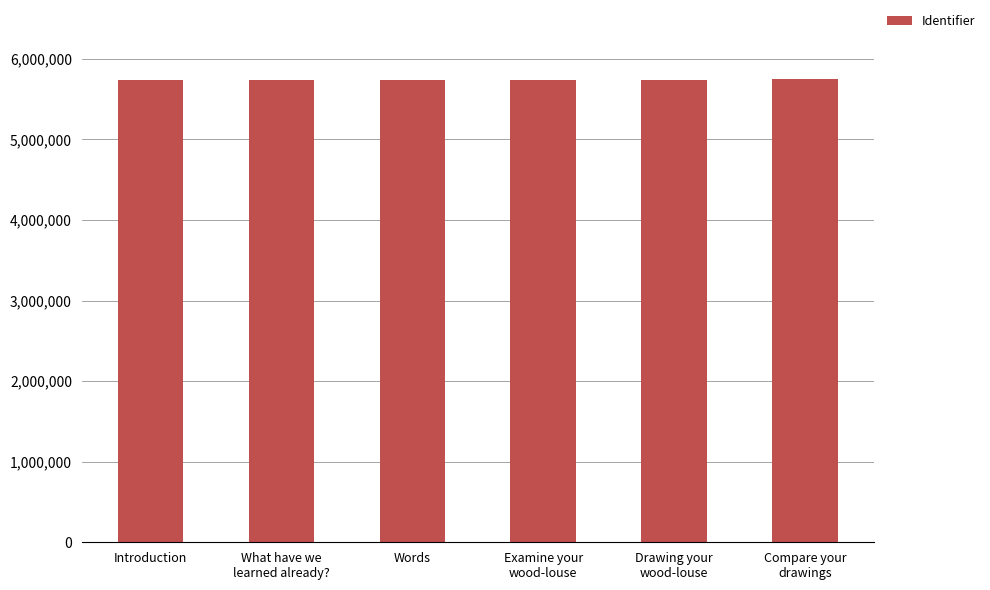

What is the smallest value displayed?

5743407